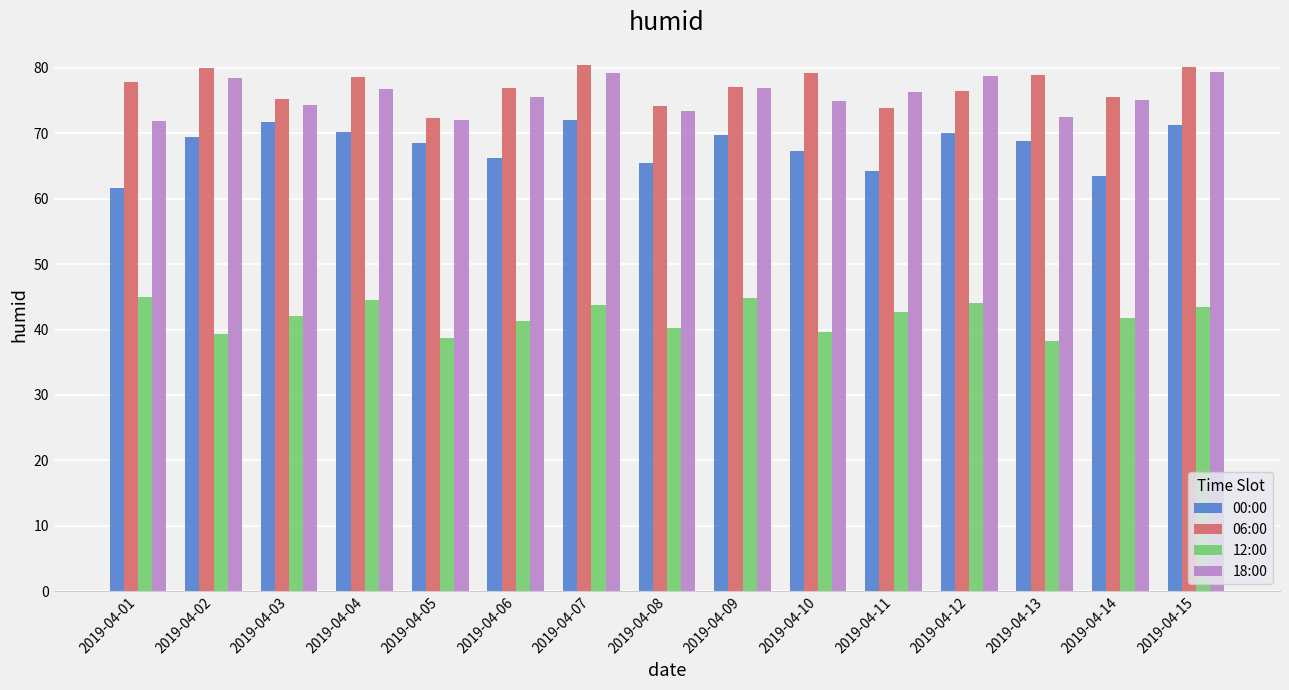

Is it true that 12:00 equals 43.4 at 2019-04-15?

True